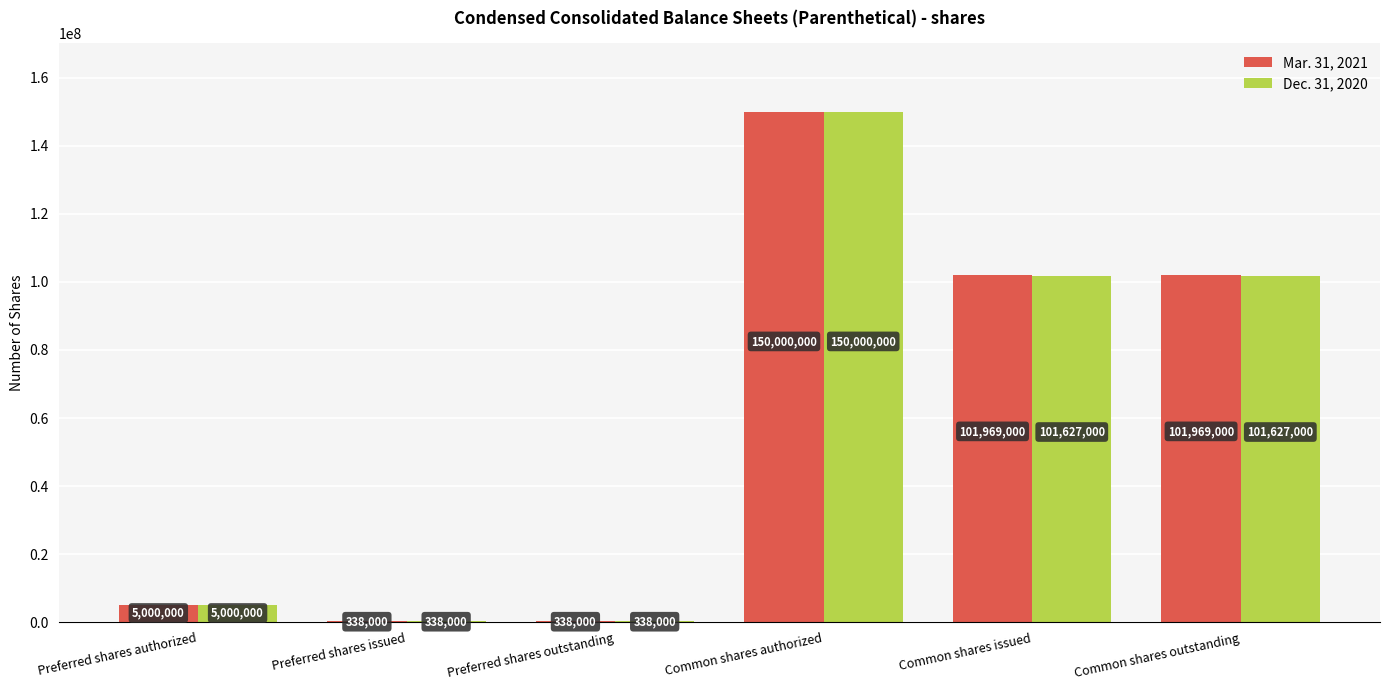

True or false: Dec. 31, 2020 has a value of 101627000 at Common shares outstanding.

True